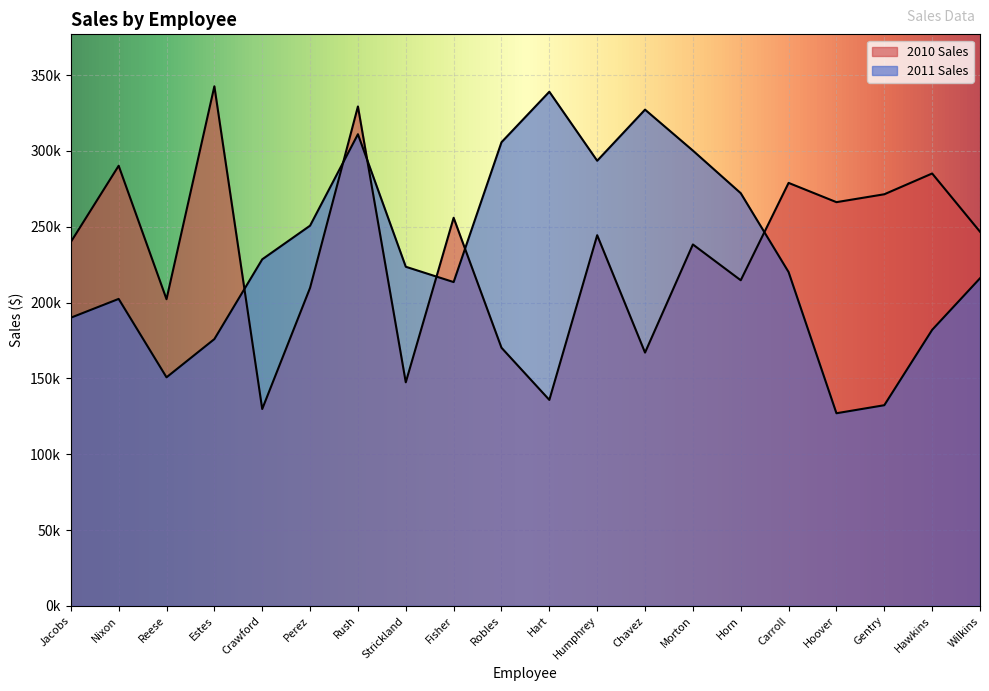

Does the chart display data point markers on the line(s)?

No